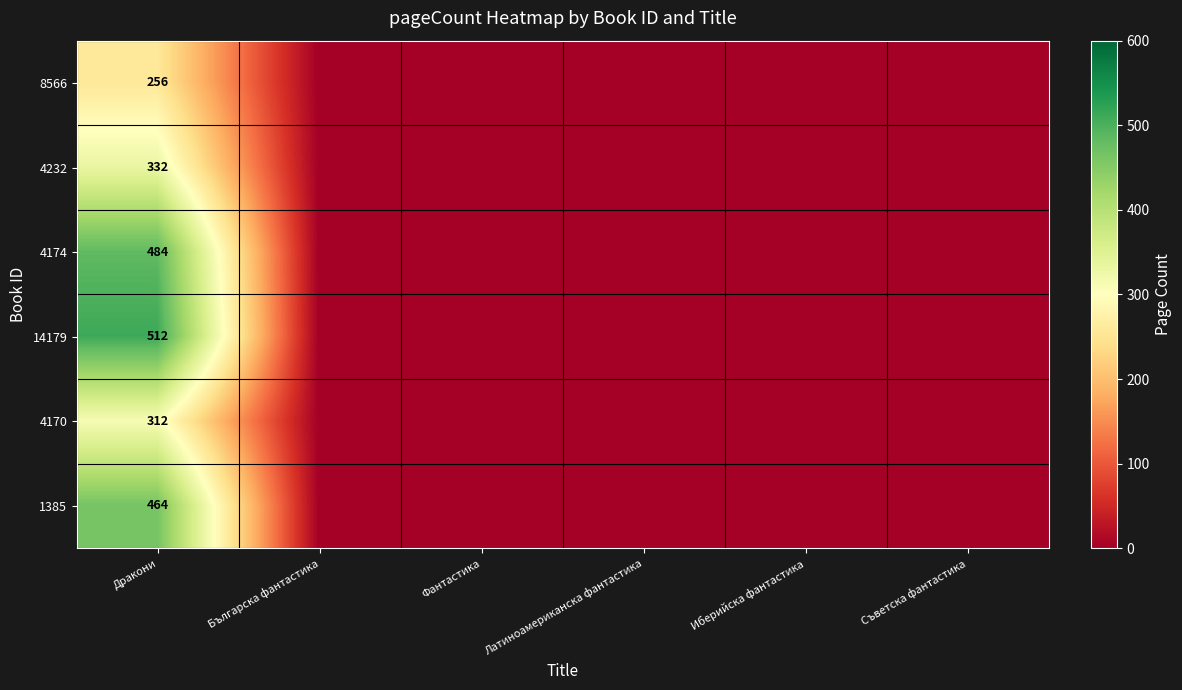

How many values in the 1385 series exceed 0?

1